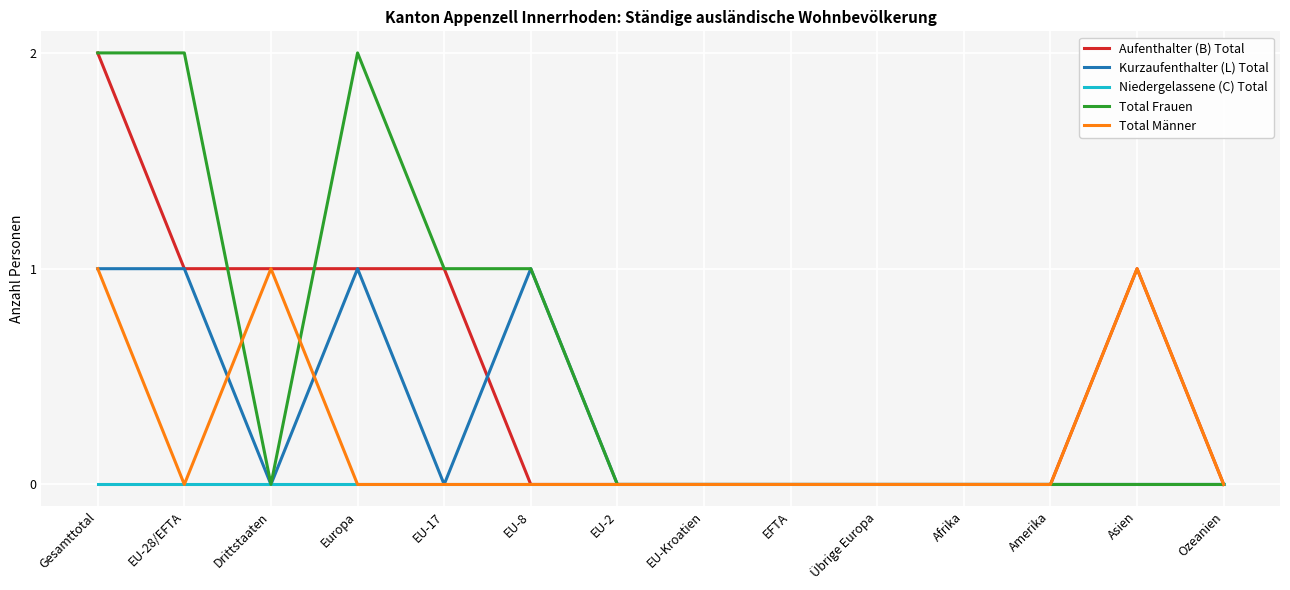

What position from the right is EU-2?

8